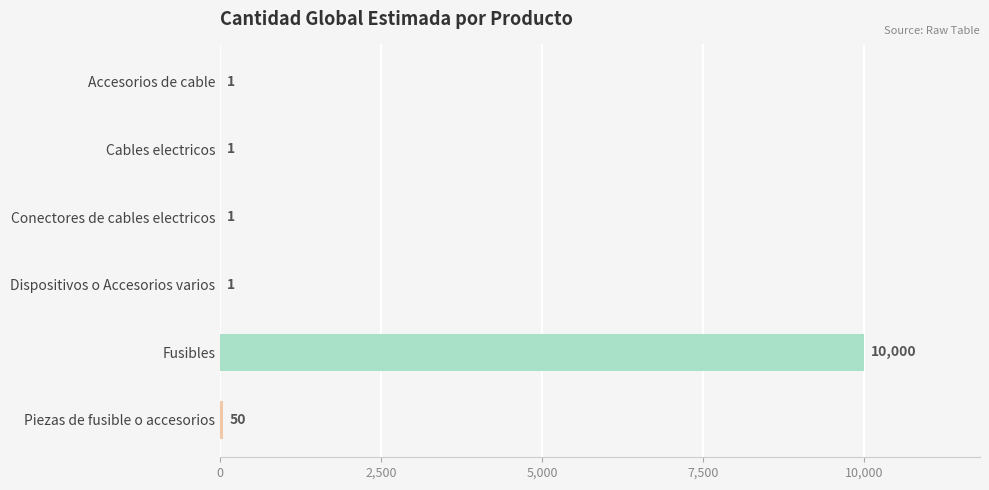

At which label is the value closest to 5000?

Piezas de fusible o accesorios